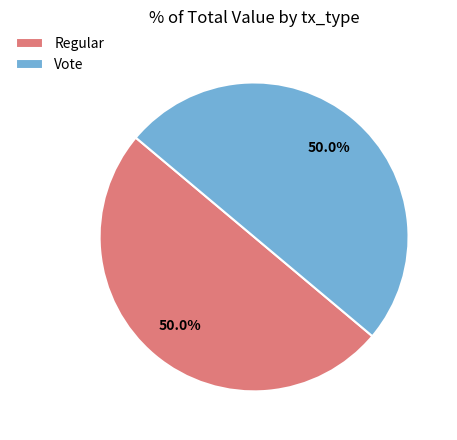

Is the sum of Vote and Regular greater than half?

Yes